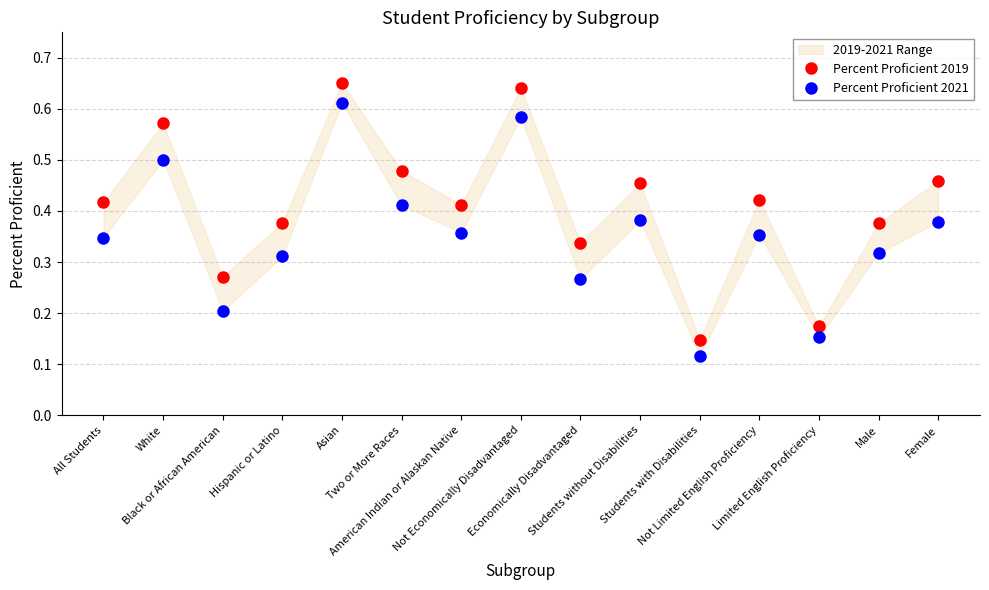

What is the label of the 4th point from the right?

Not Limited English Proficiency